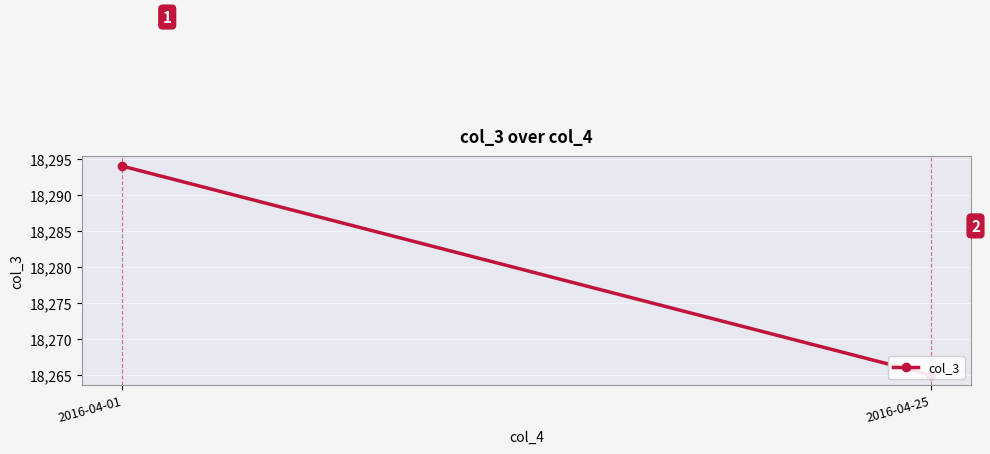

At which category does the chart reach its peak across all series?

2016-04-01